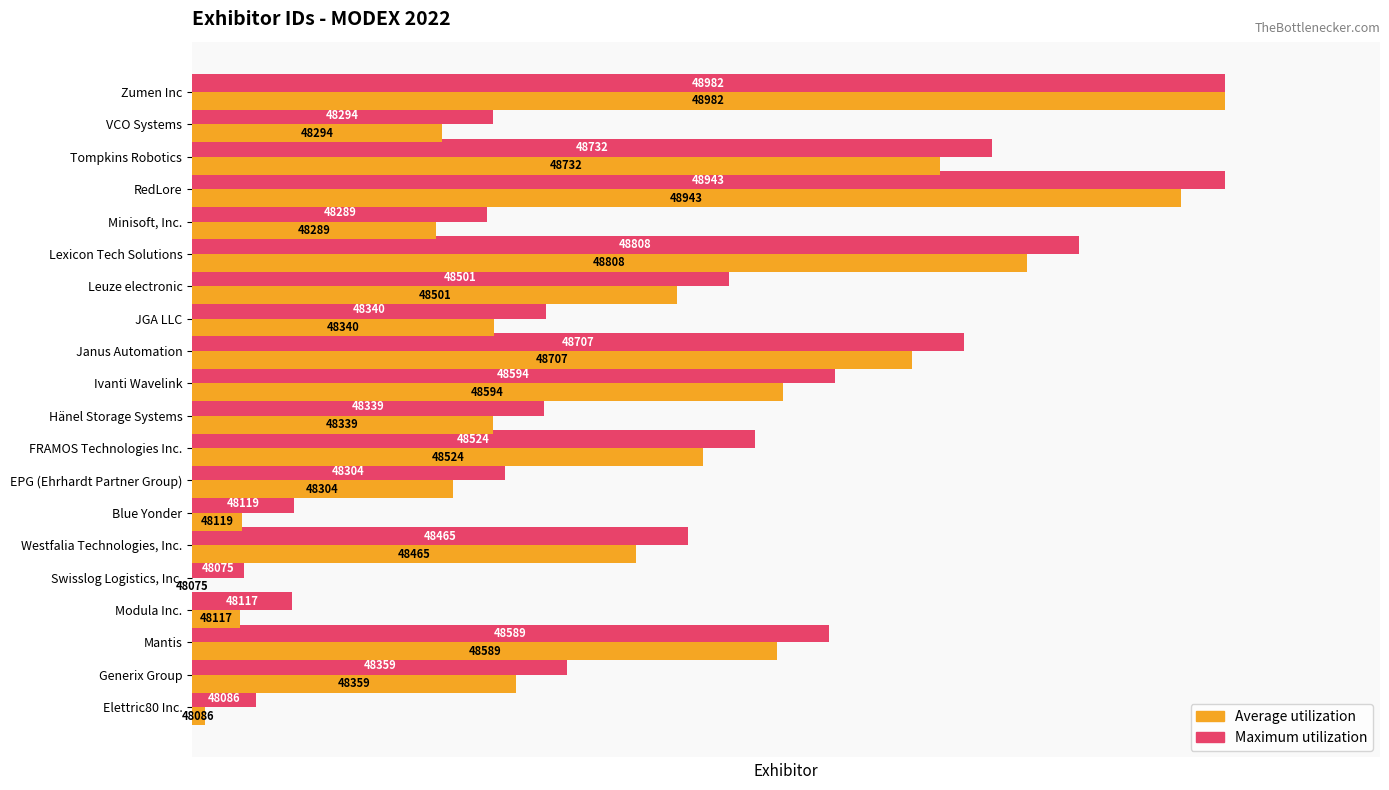

What are all the series names shown in the legend?

Average utilization, Maximum utilization